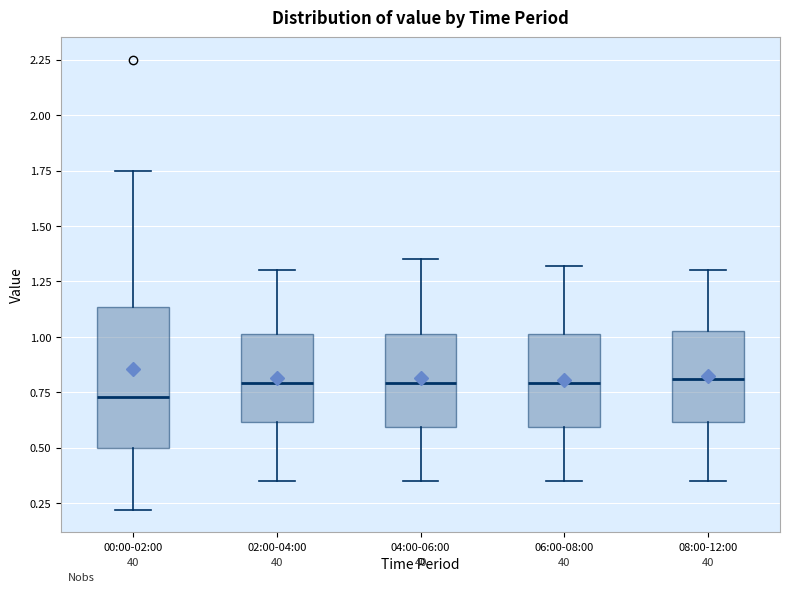

Which box's median line is the lowest?

00:00-02:00